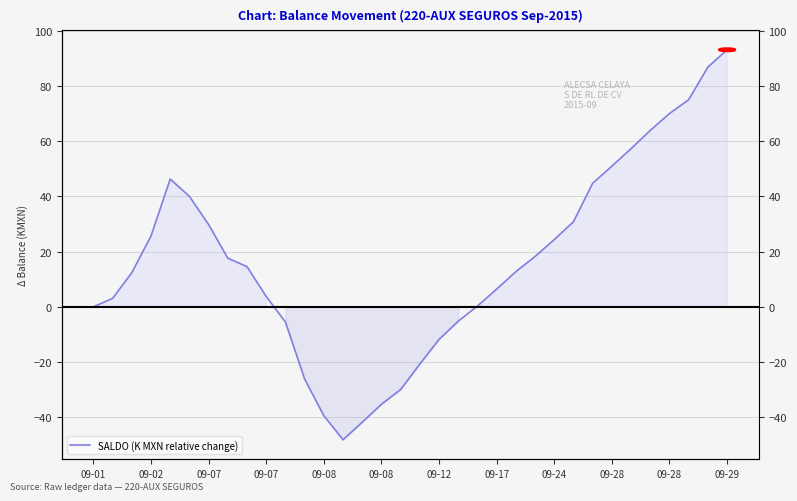

Reading left to right, what are all the values shown in this chart?

0.0	3.1	12.3	25.7	46.3	40.0	29.8	17.6	14.5	3.8	-5.5	-26.1	-39.5	-48.2	-41.8	-35.3	-30.0	-20.7	-11.8	-5.2	0.3	6.4	12.7	18.2	24.3	30.8	44.8	51.0	57.3	63.9	70.0	75.0	86.8	93.1